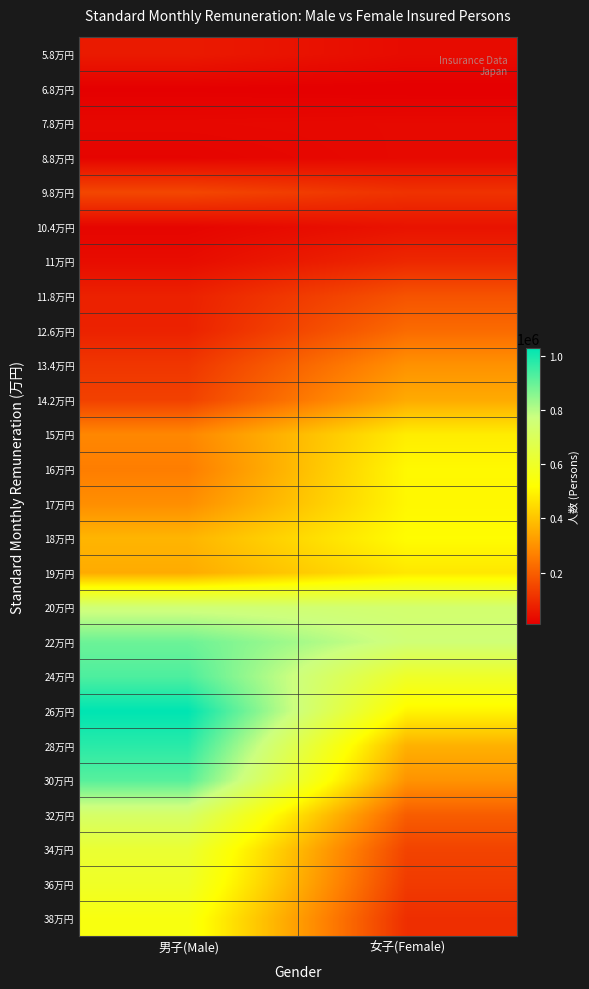

Reading right to left, list all the values displayed in this chart.

5.8万円: 女子(Female)=33582	男子(Male)=62916
6.8万円: 女子(Female)=8795	男子(Male)=11319
7.8万円: 女子(Female)=29176	男子(Male)=26254
8.8万円: 女子(Female)=29500	男子(Male)=20188
9.8万円: 女子(Female)=111795	男子(Male)=152427
10.4万円: 女子(Female)=48502	男子(Male)=21322
11万円: 女子(Female)=90742	男子(Male)=36100
11.8万円: 女子(Female)=177622	男子(Male)=77043
12.6万円: 女子(Female)=224915	男子(Male)=78765
13.4万円: 女子(Female)=302477	男子(Male)=119042
14.2万円: 女子(Female)=350976	男子(Male)=140499
15万円: 女子(Female)=484278	男子(Male)=280926
16万円: 女子(Female)=507807	男子(Male)=261584
17万円: 女子(Female)=505411	男子(Male)=295338
18万円: 女子(Female)=515874	男子(Male)=372144
19万円: 女子(Female)=473067	男子(Male)=352787
20万円: 女子(Female)=739424	男子(Male)=754708
22万円: 女子(Female)=755588	男子(Male)=892783
24万円: 女子(Female)=600614	男子(Male)=931392
26万円: 女子(Female)=500010	男子(Male)=1029459
28万円: 女子(Female)=363827	男子(Male)=976758
30万円: 女子(Female)=304820	男子(Male)=919914
32万円: 女子(Female)=196333	男子(Male)=725063
34万円: 女子(Female)=145492	男子(Male)=621563
36万円: 女子(Female)=127864	男子(Male)=595579
38万円: 女子(Female)=103376	男子(Male)=550782